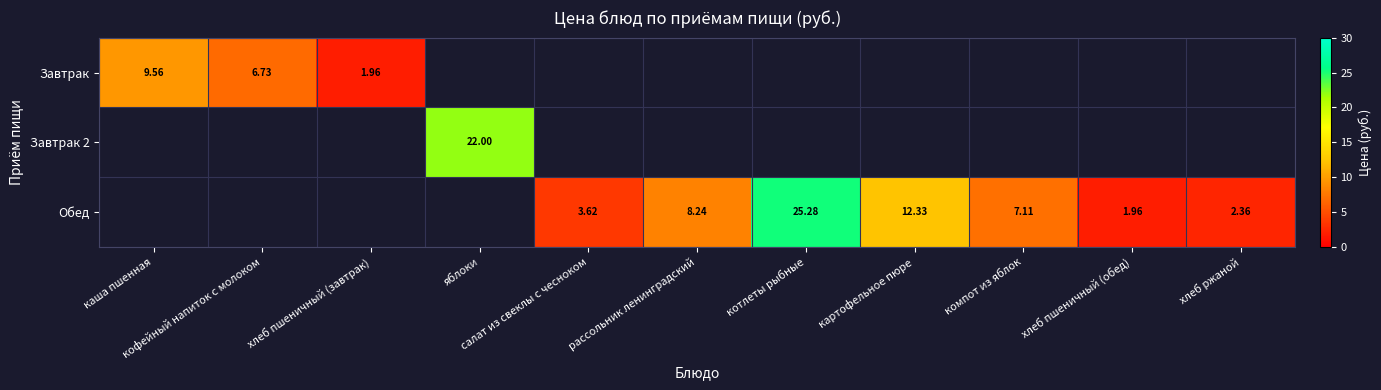

How many categories are shown in the chart?

11